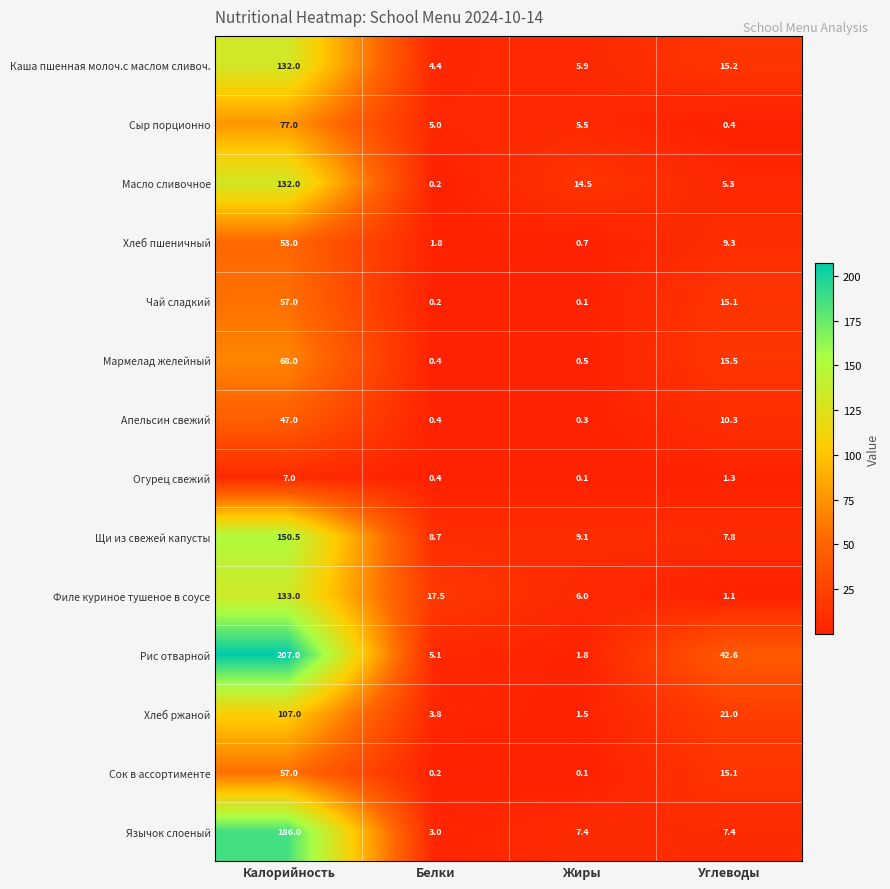

What is the spread (max minus min) of values at Жиры?

14.4